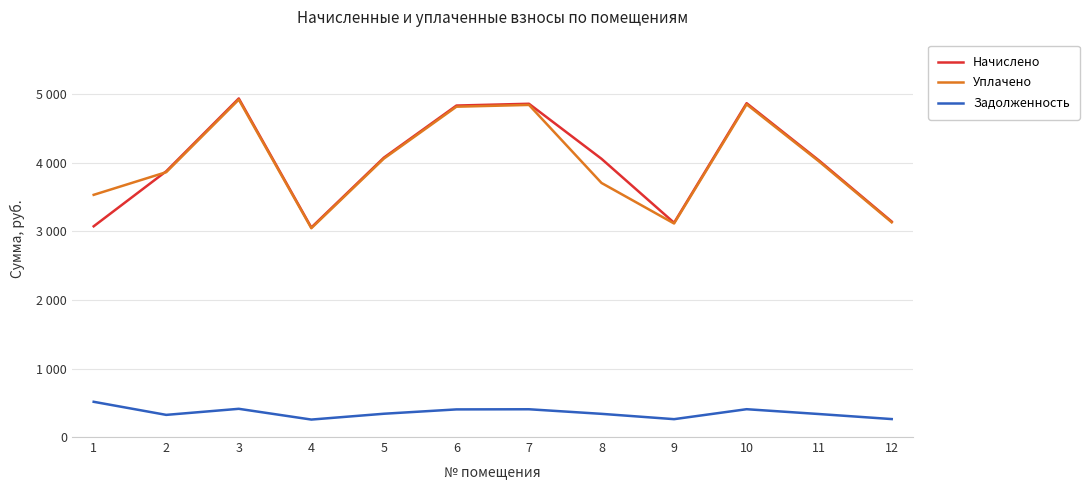

What are all the series names shown in the legend?

Начислено, Уплачено, Задолженность